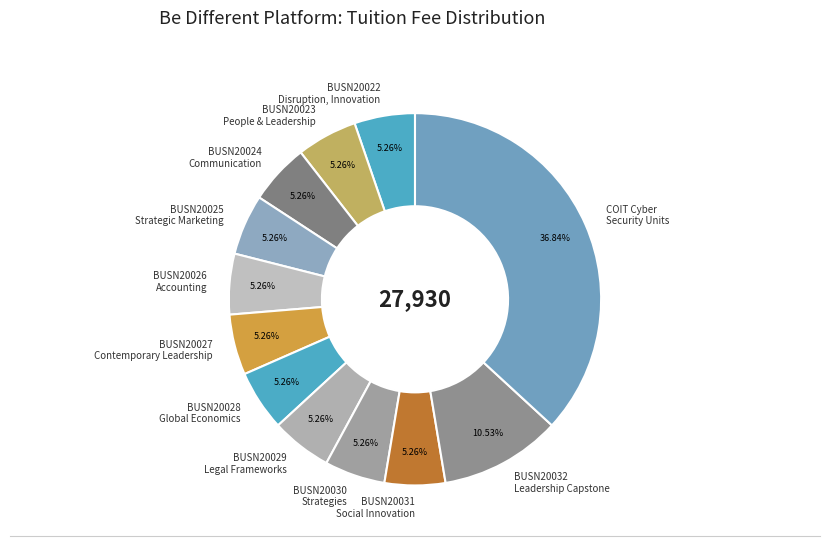

What is the ratio of the value at BUSN20025 Strategic Marketing to the value at BUSN20028 Global Economics?

1.0